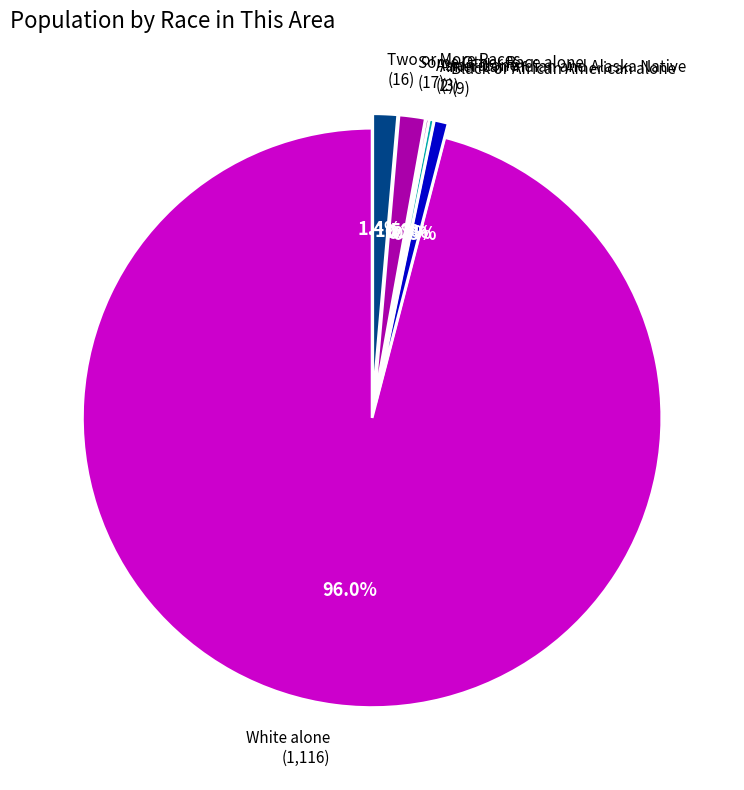

What portion of the pie excludes Black or African American alone (9)?

99.2%